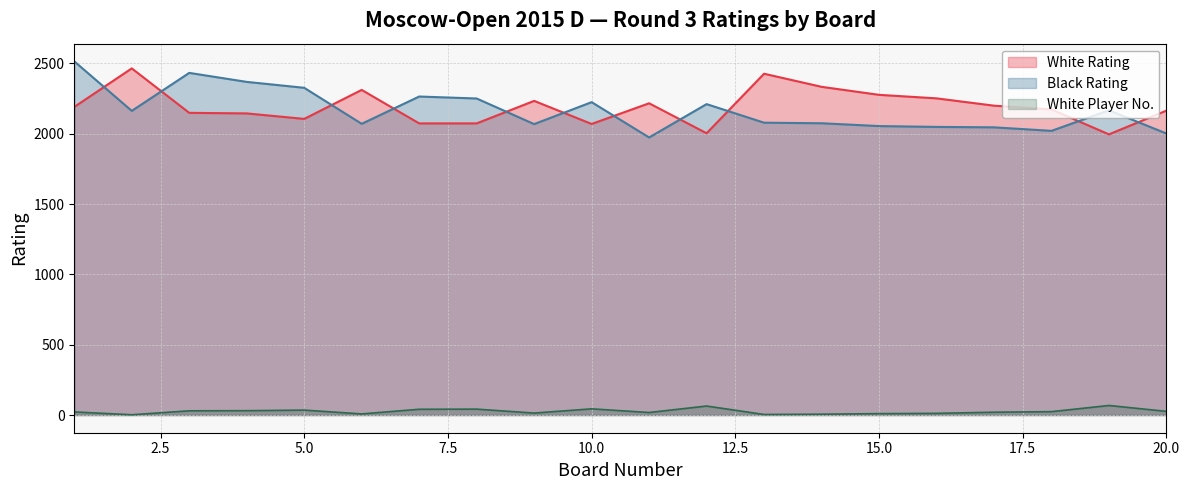

Does the chart have visible grid lines?

Yes